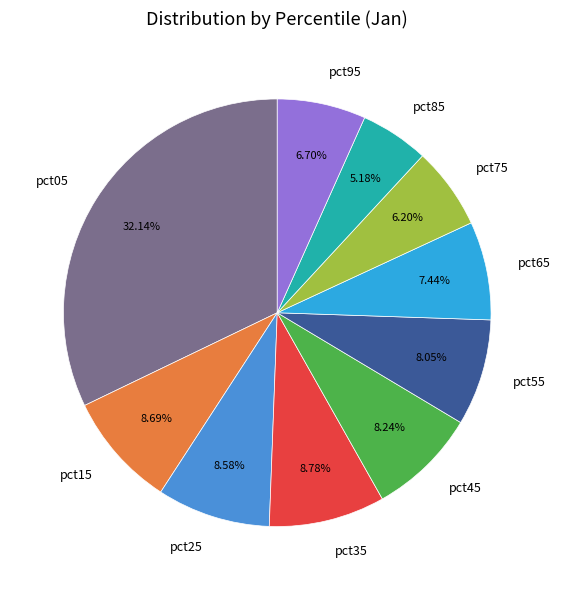

To the nearest percent, what is the difference between the largest and smallest slice percentages?

27%